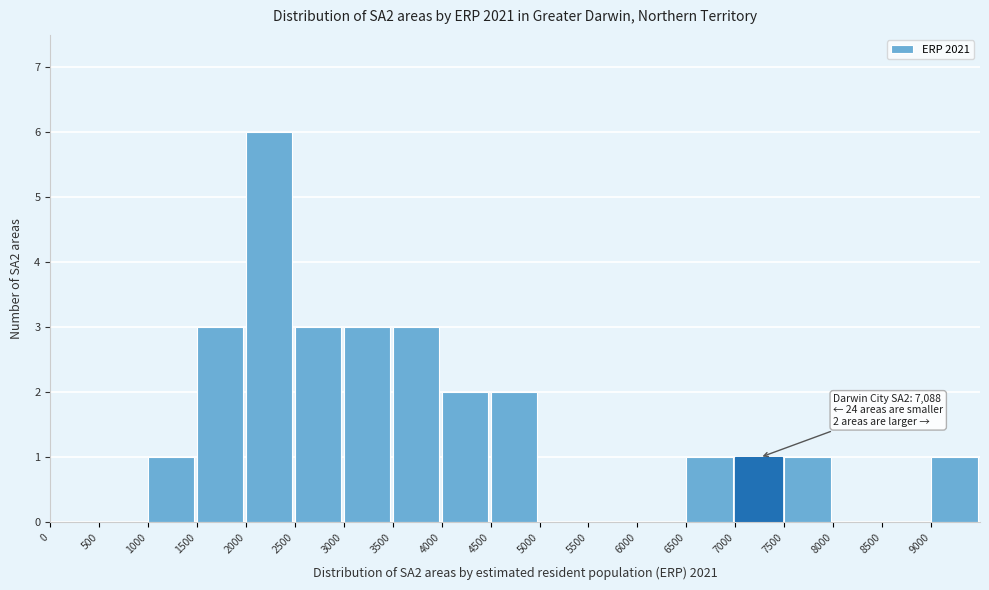

Over which range of the x-axis is the bar tallest?

2000 to 2500